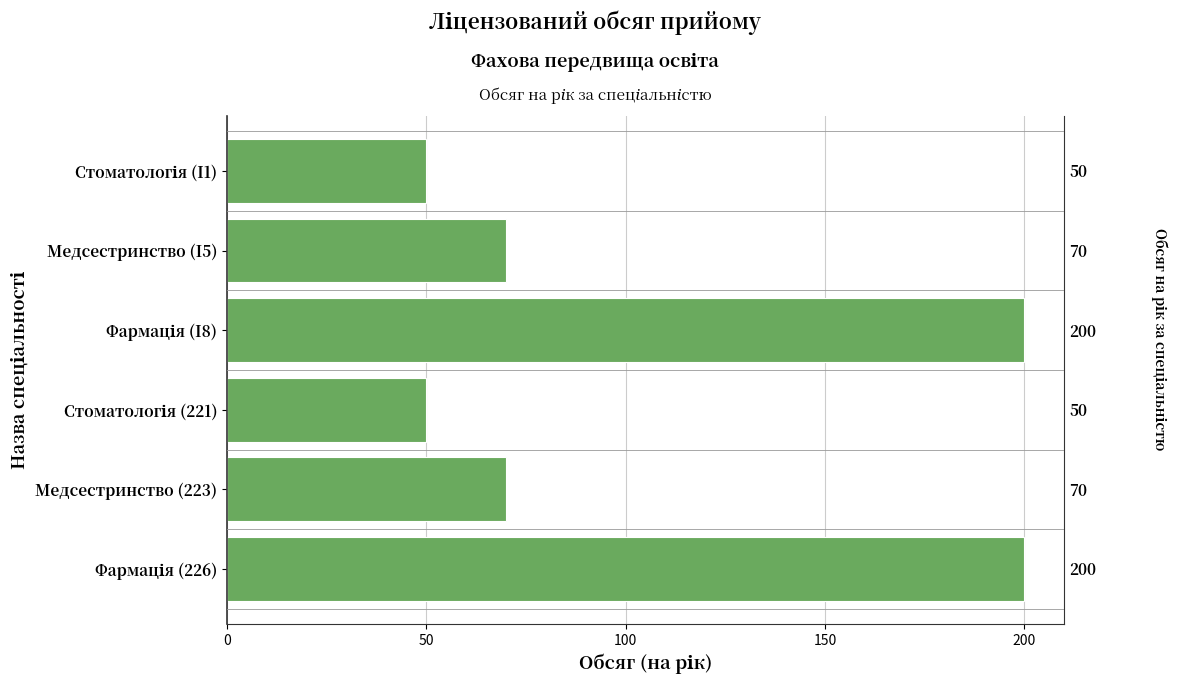

What is the maximum value shown in the chart?

200